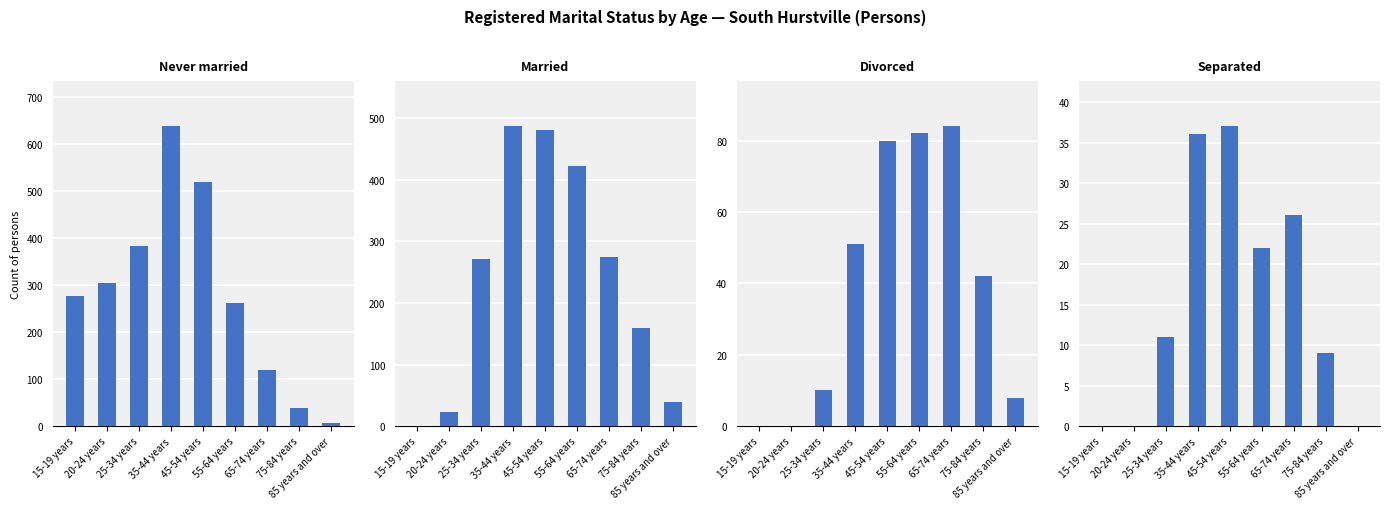

The value of Never married at 55-64 years is 262. True or false?

True